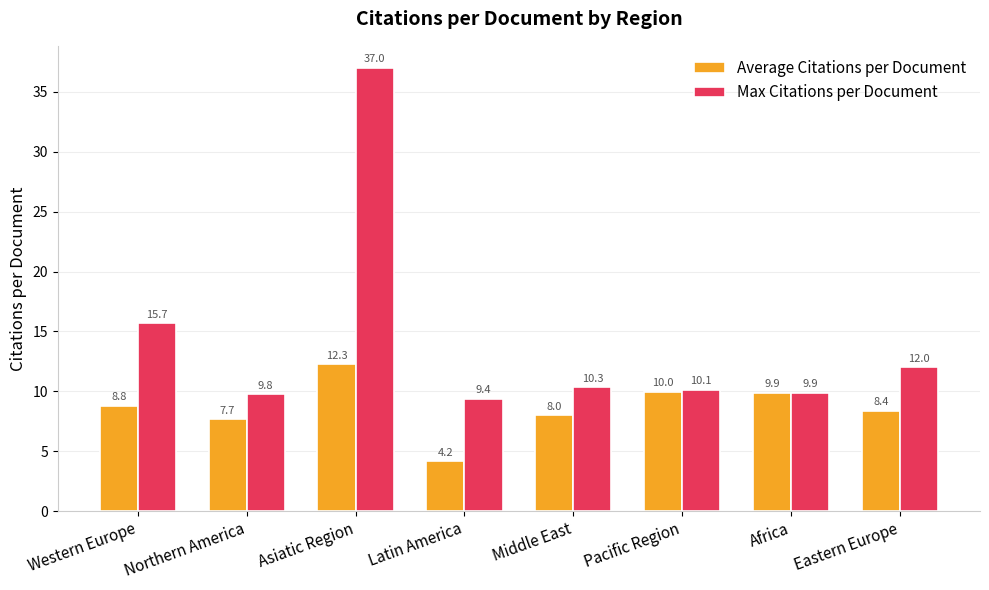

List the labels in order of Average Citations per Document value, largest first.

Asiatic Region, Pacific Region, Africa, Western Europe, Eastern Europe, Middle East, Northern America, Latin America